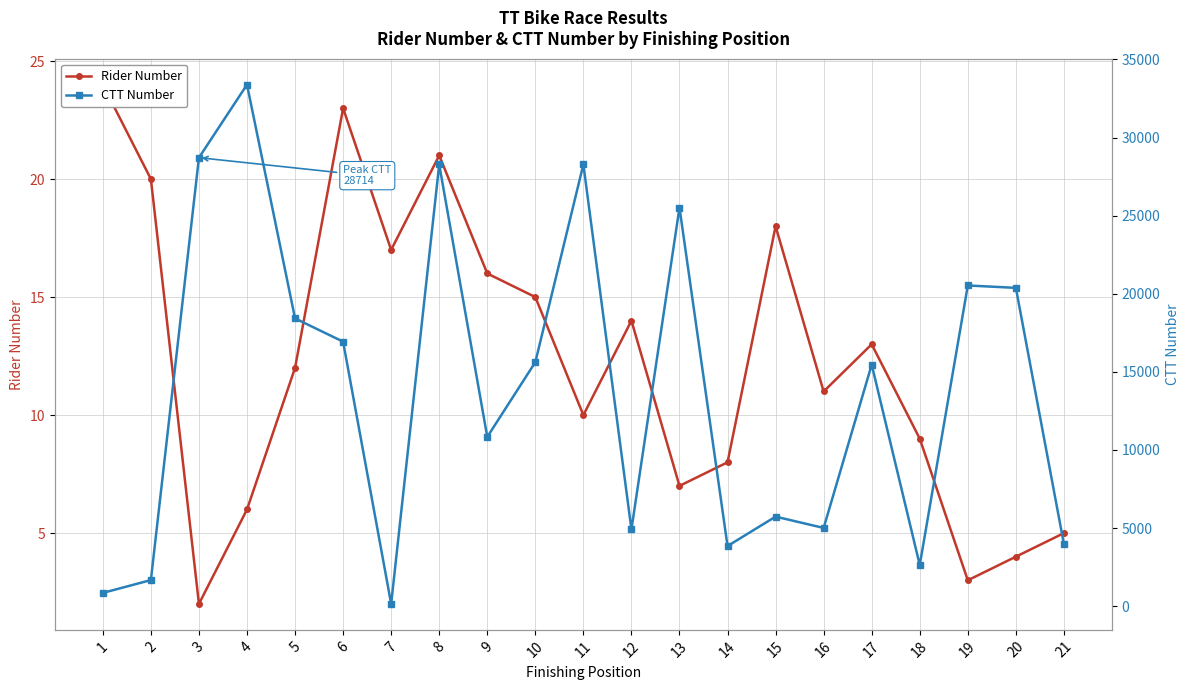

Rank the series by their maximum value, from highest to lowest.

CTT Number, Rider Number